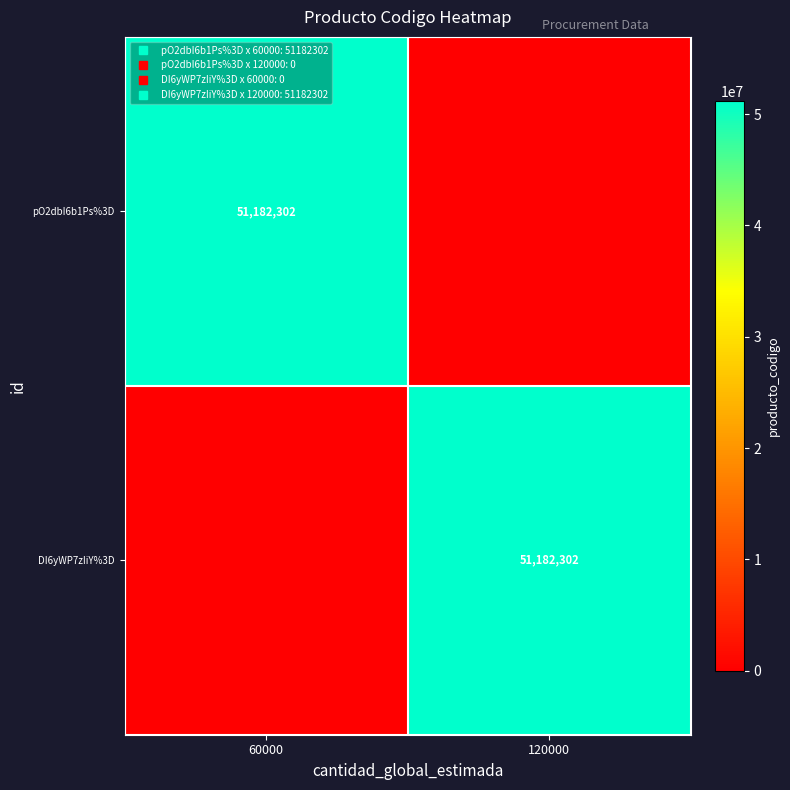

How many categories are shown in the chart?

2